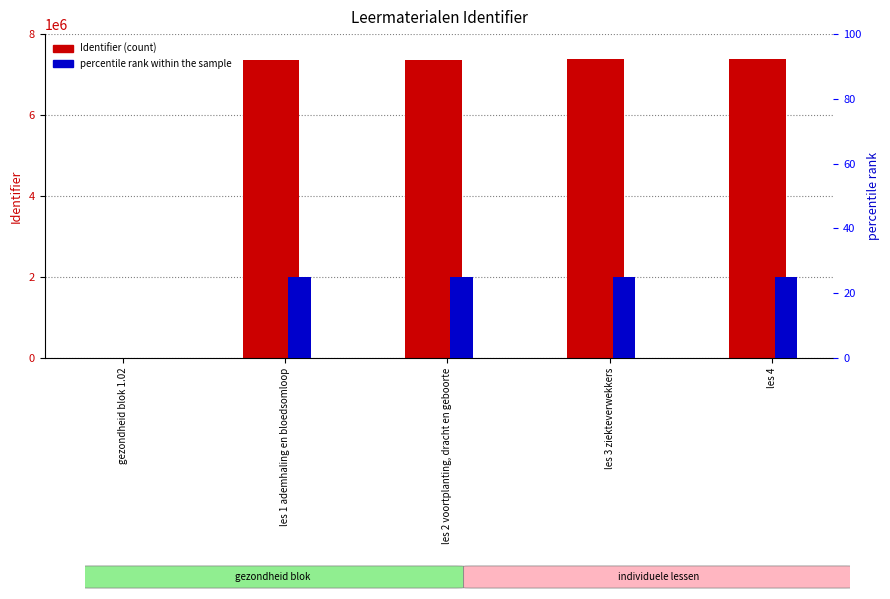

Which has a higher value, gezondheid blok 1.02 or les 4?

les 4